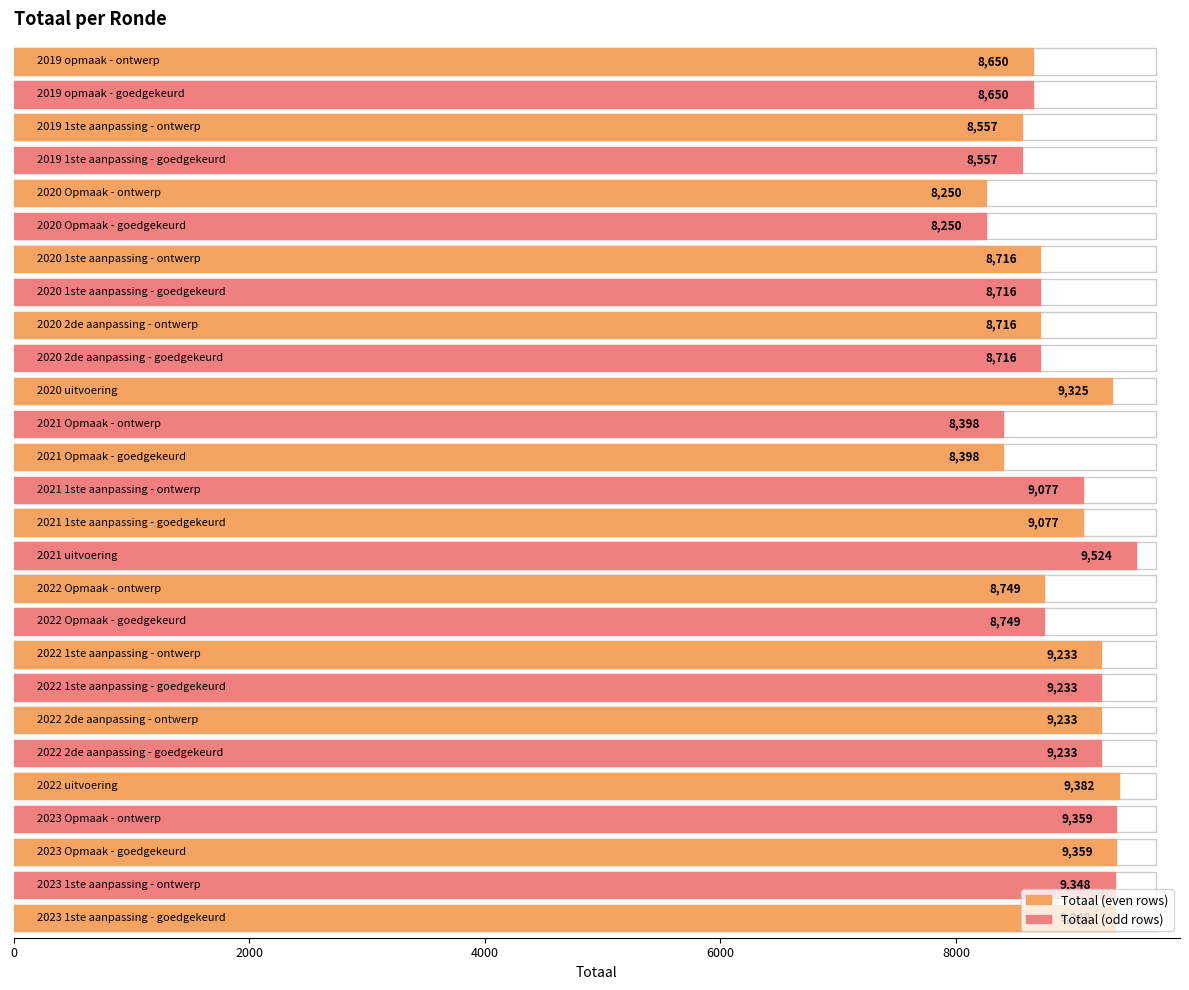

How many bars are there in total?

27